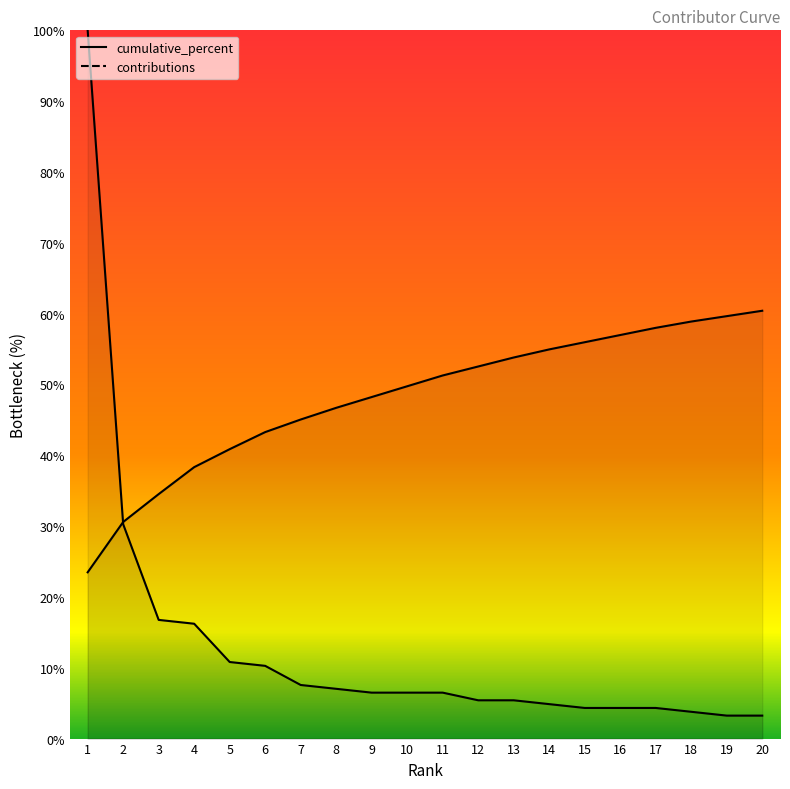

Which category has the lowest value across all series?

19